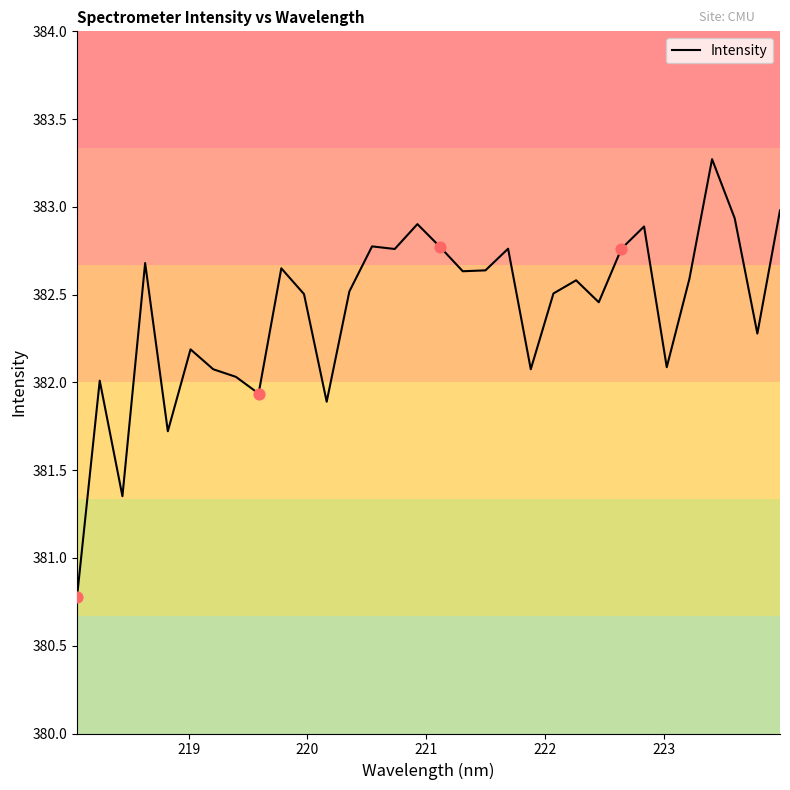

What is the difference between the maximum and minimum values?

2.5